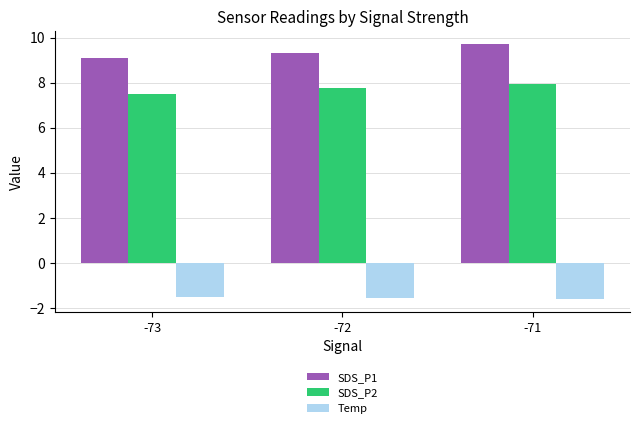

At which label is SDS_P2 closest to 7?

-73